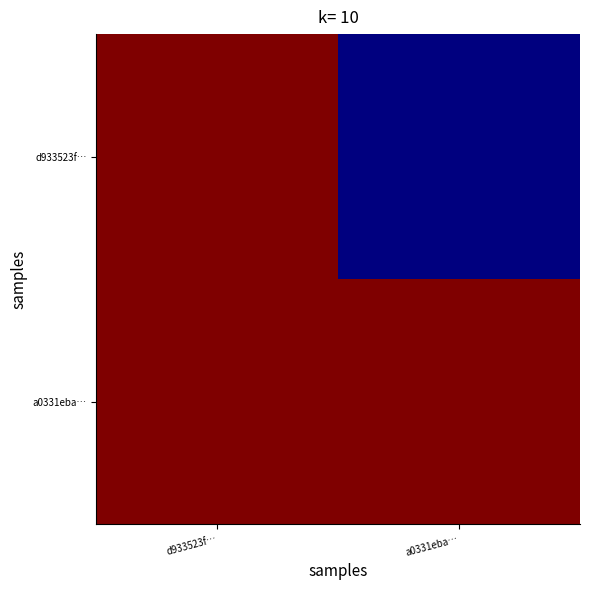

At which category is the sum across all series the highest?

d933523f…